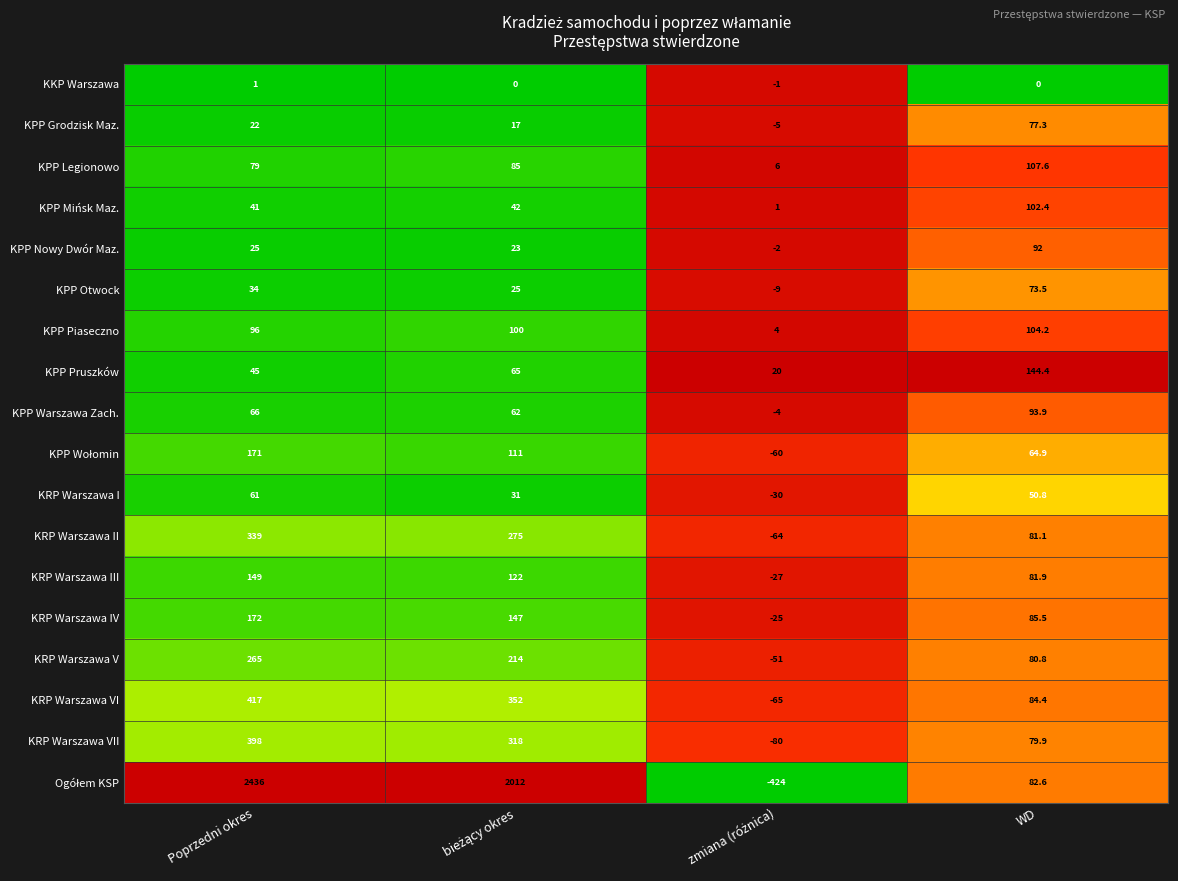

Is it true that KRP Warszawa VI equals 84.4 at WD?

True